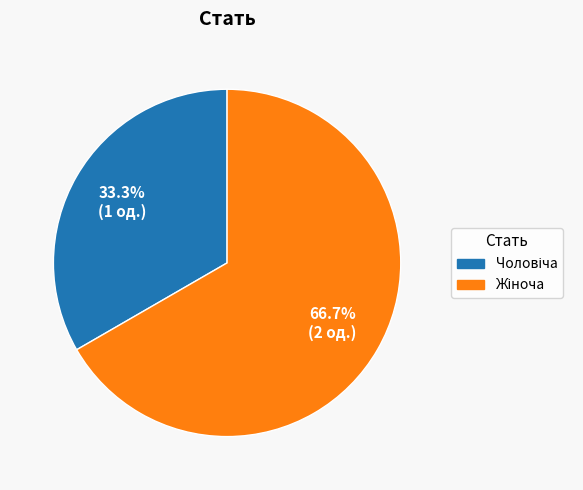

Is there a majority slice in this chart?

Yes